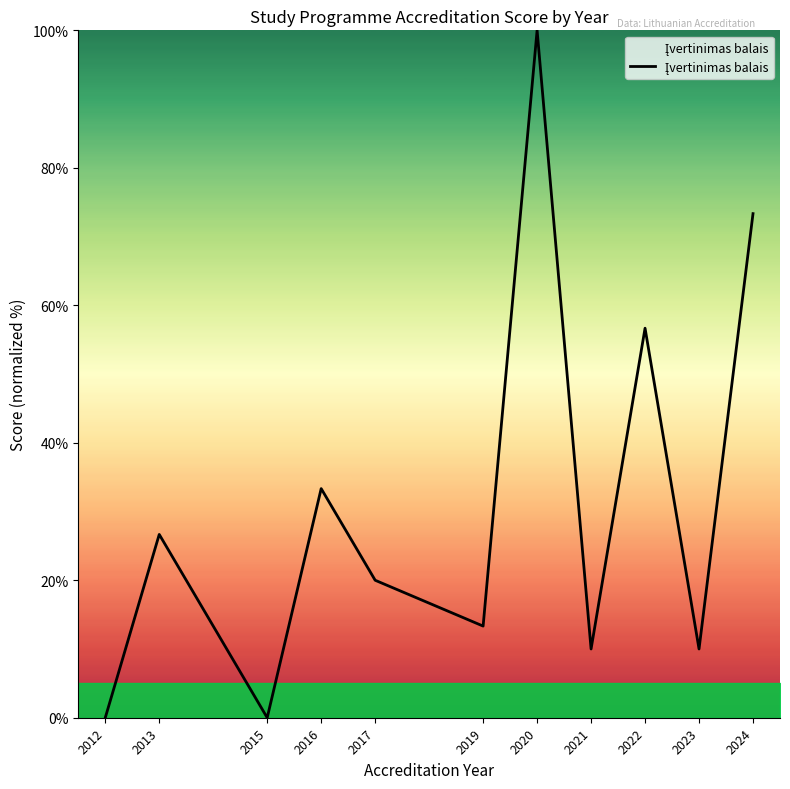

At which label is the value closest to 50?

2022